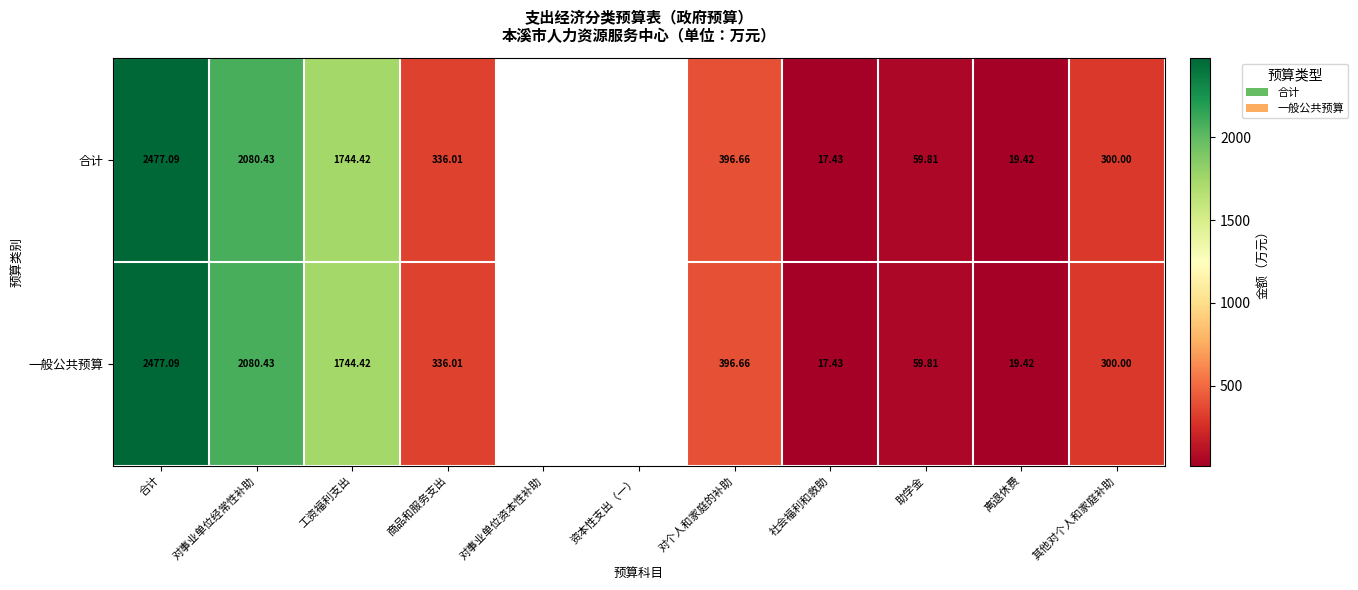

Is the value of 一般公共预算 at 对个人和家庭的补助 greater than the value of 合计 at 社会福利和救助?

Yes